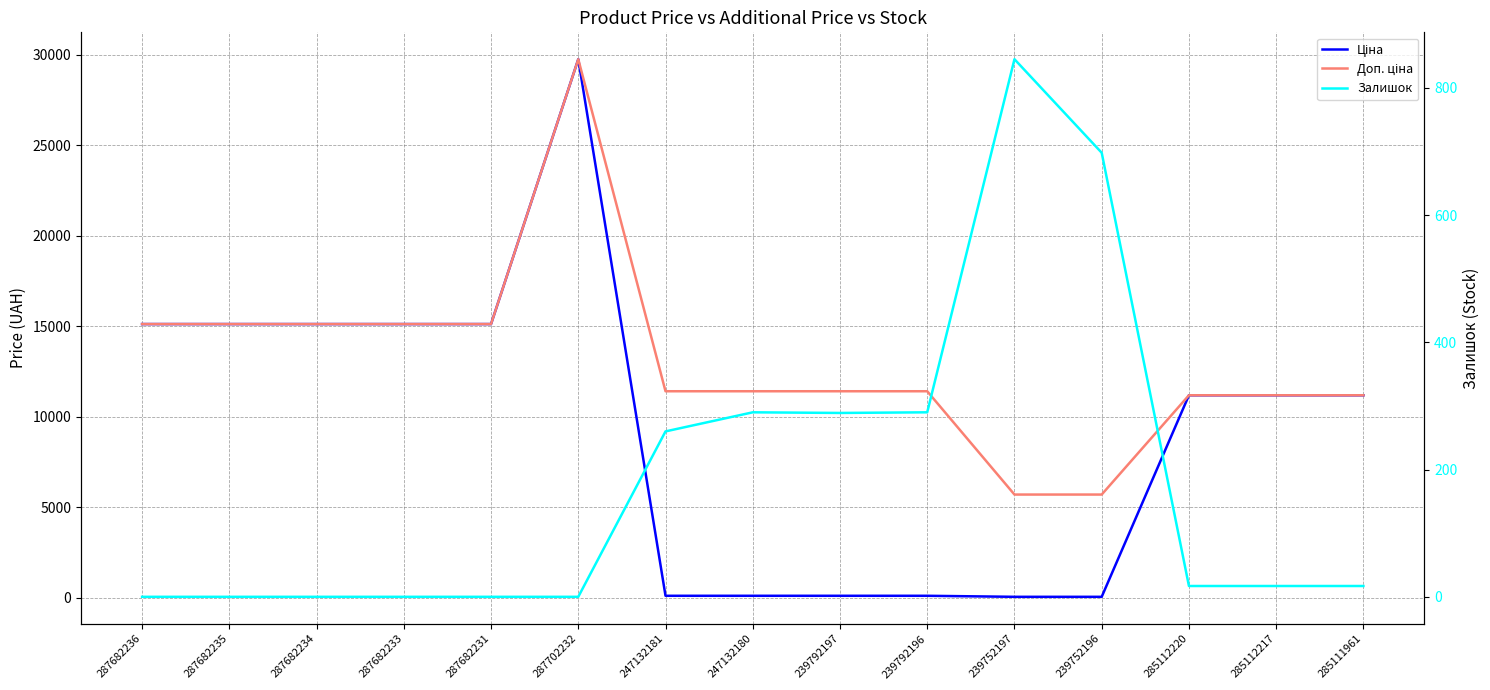

What position from the right is 287682236?

15